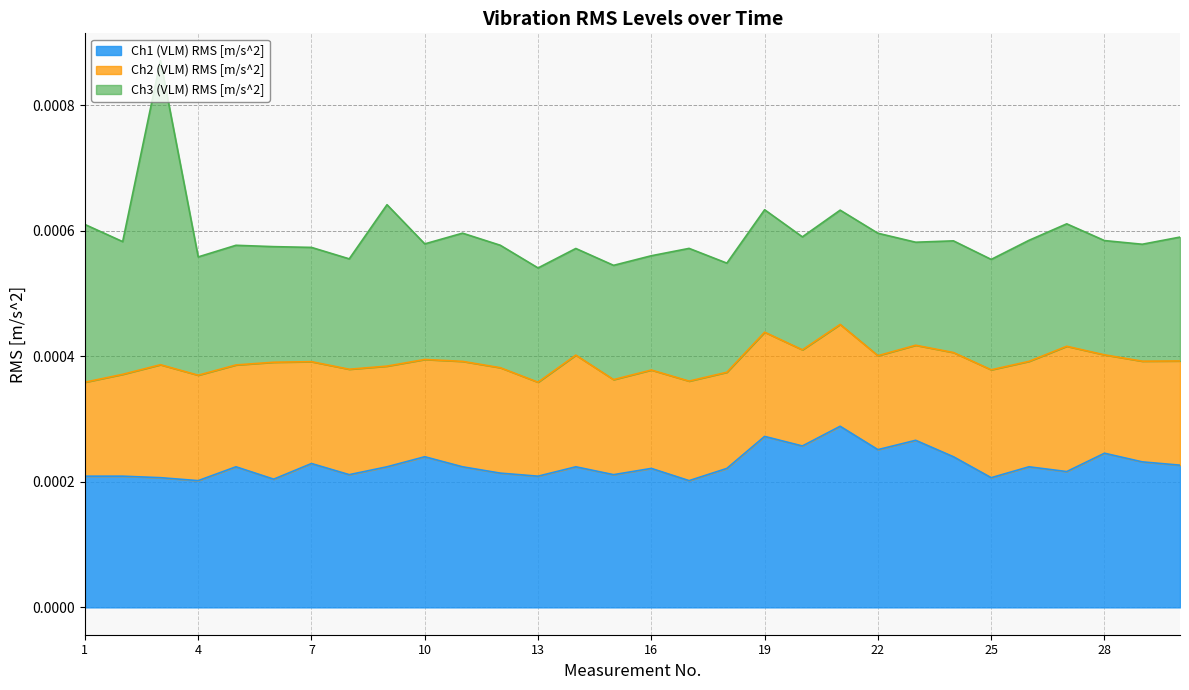

Reading left to right, transcribe all the data shown in this chart.

Ch1 (VLM) RMS [m/s^2]: 0.0	0.0	0.0	0.0	0.0	0.0	0.0	0.0	0.0	0.0	0.0	0.0	0.0	0.0	0.0	0.0	0.0	0.0	0.0	0.0	0.0	0.0	0.0	0.0	0.0	0.0	0.0	0.0	0.0	0.0
Ch2 (VLM) RMS [m/s^2]: 0.0	0.0	0.0	0.0	0.0	0.0	0.0	0.0	0.0	0.0	0.0	0.0	0.0	0.0	0.0	0.0	0.0	0.0	0.0	0.0	0.0	0.0	0.0	0.0	0.0	0.0	0.0	0.0	0.0	0.0
Ch3 (VLM) RMS [m/s^2]: 0.0	0.0	0.0	0.0	0.0	0.0	0.0	0.0	0.0	0.0	0.0	0.0	0.0	0.0	0.0	0.0	0.0	0.0	0.0	0.0	0.0	0.0	0.0	0.0	0.0	0.0	0.0	0.0	0.0	0.0